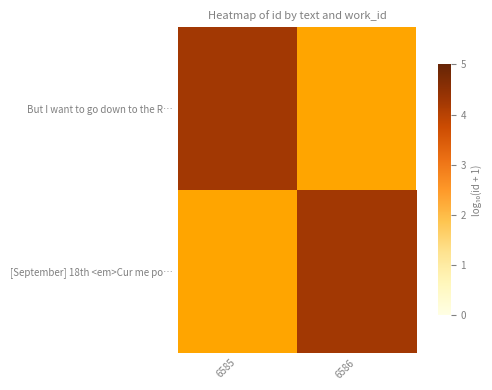

List the series in order of their overall mean, highest first.

But I want to go down to the R…, [September] 18th <em>Cur me po…